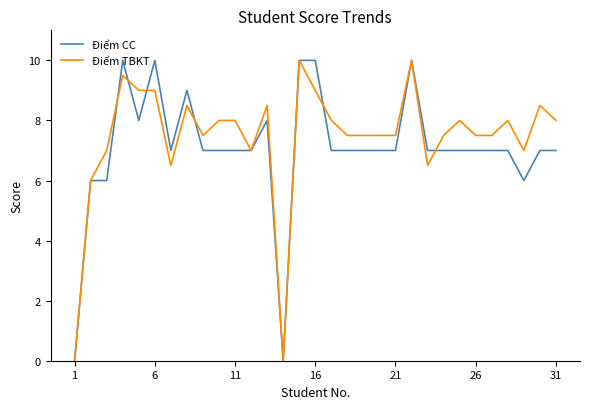

What is the difference between the maximum and minimum values in the Điểm CC series?

10.0